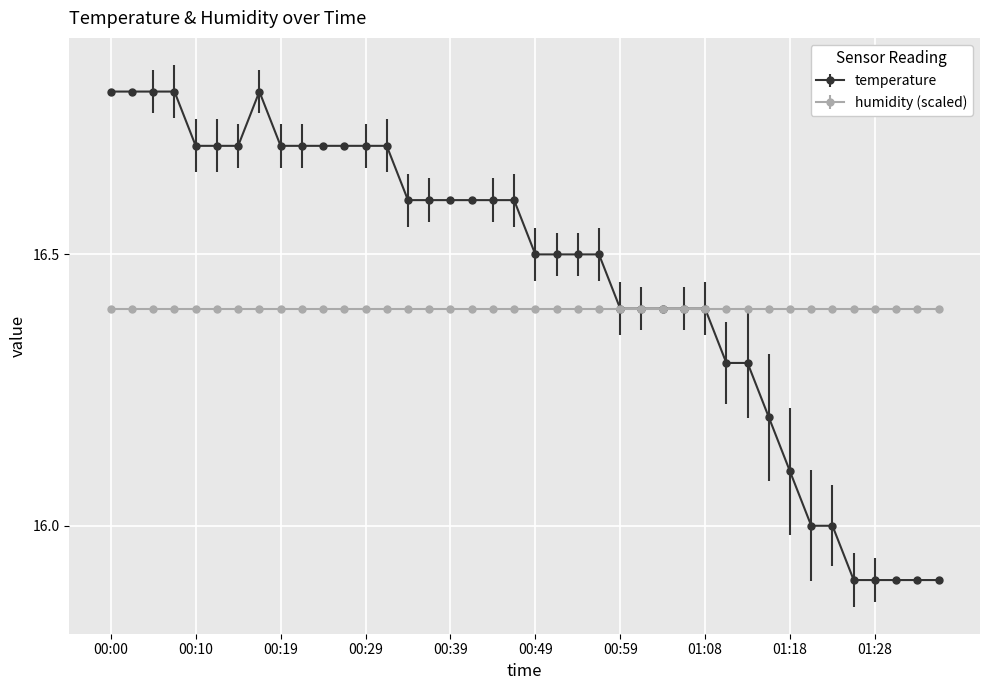

What is the greatest value displayed?

16.8